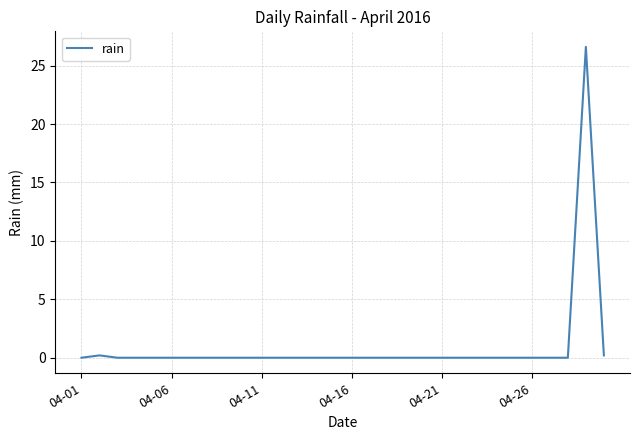

What is the average value?

0.9